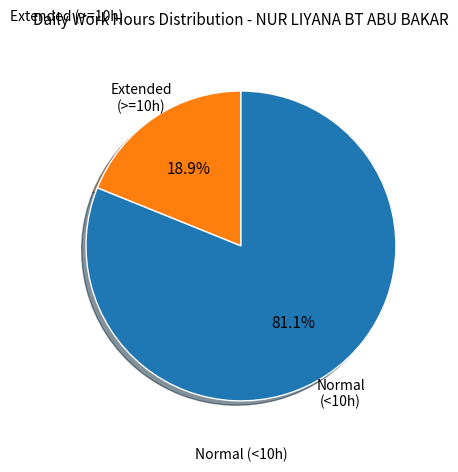

How many segments does this pie chart have?

2